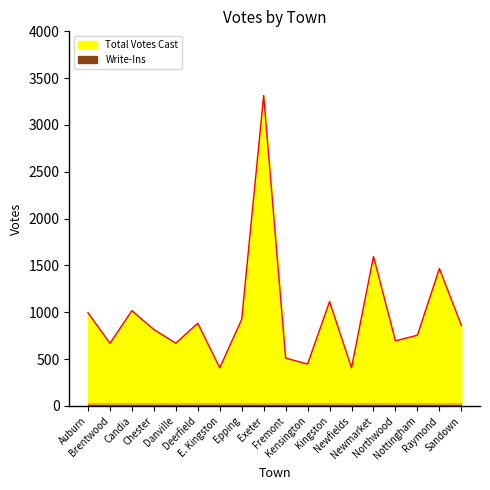

How many lines are shown in the chart?

1